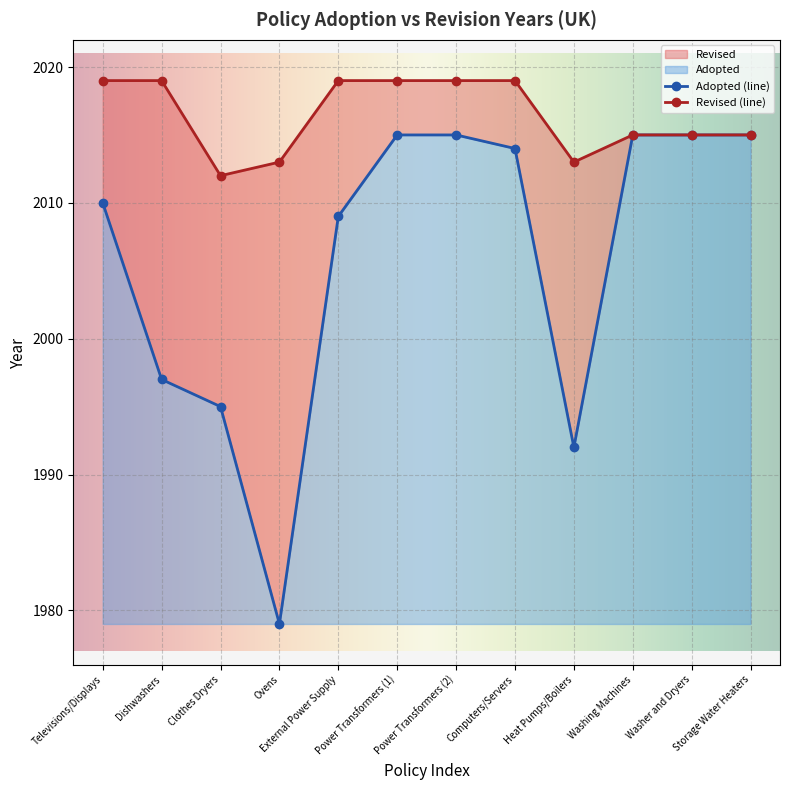

Read the Adopted value at Computers/Servers, to the nearest 5.

2015